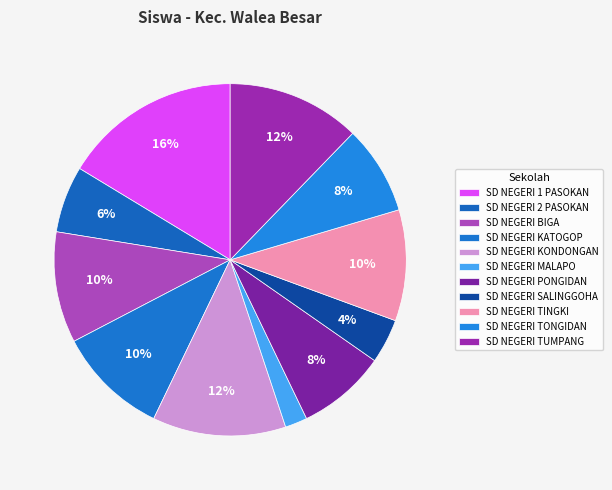

To the nearest percent, what is the combined percentage of SD NEGERI 2 PASOKAN and SD NEGERI TONGIDAN?

14%